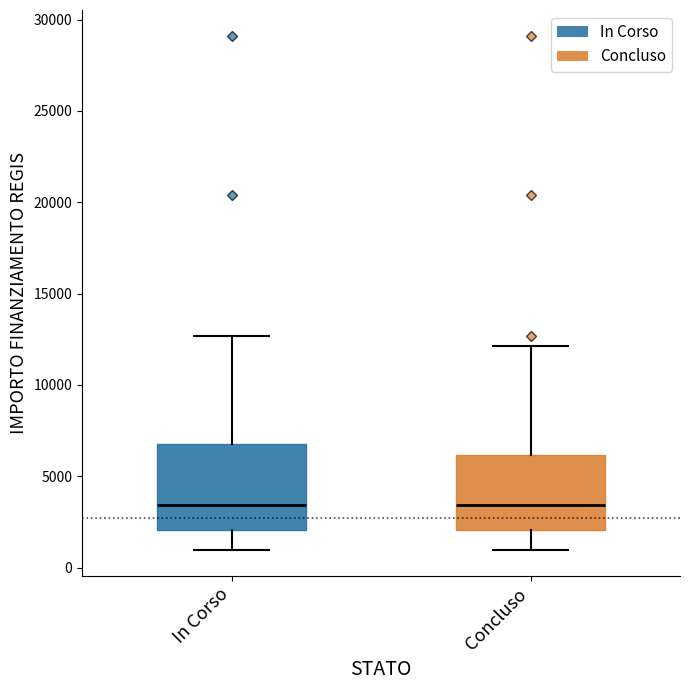

Where is the lower edge of the box for In Corso on the y-axis? The values are not printed on the chart, so give them approximately, as read against the axis.

2000